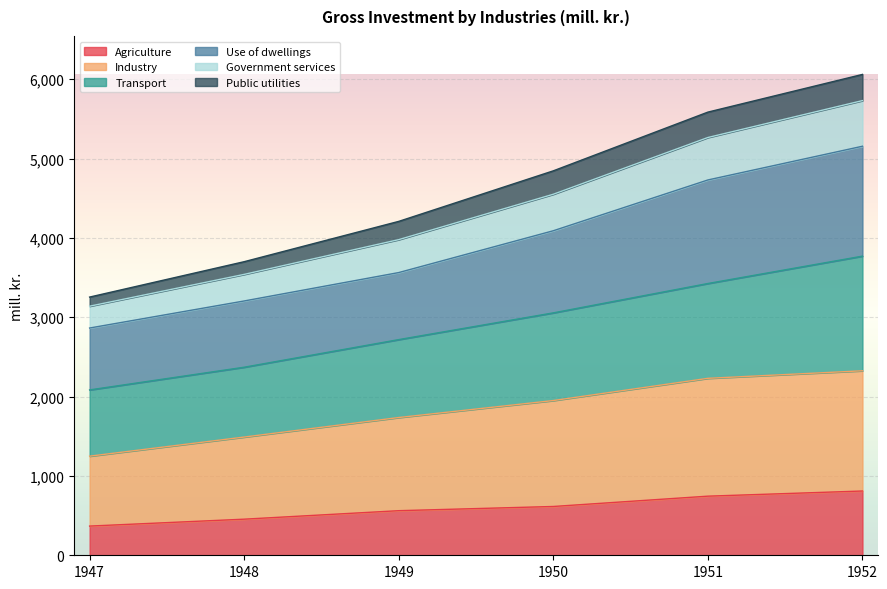

Which category has the lowest value in the Agriculture series?

1947